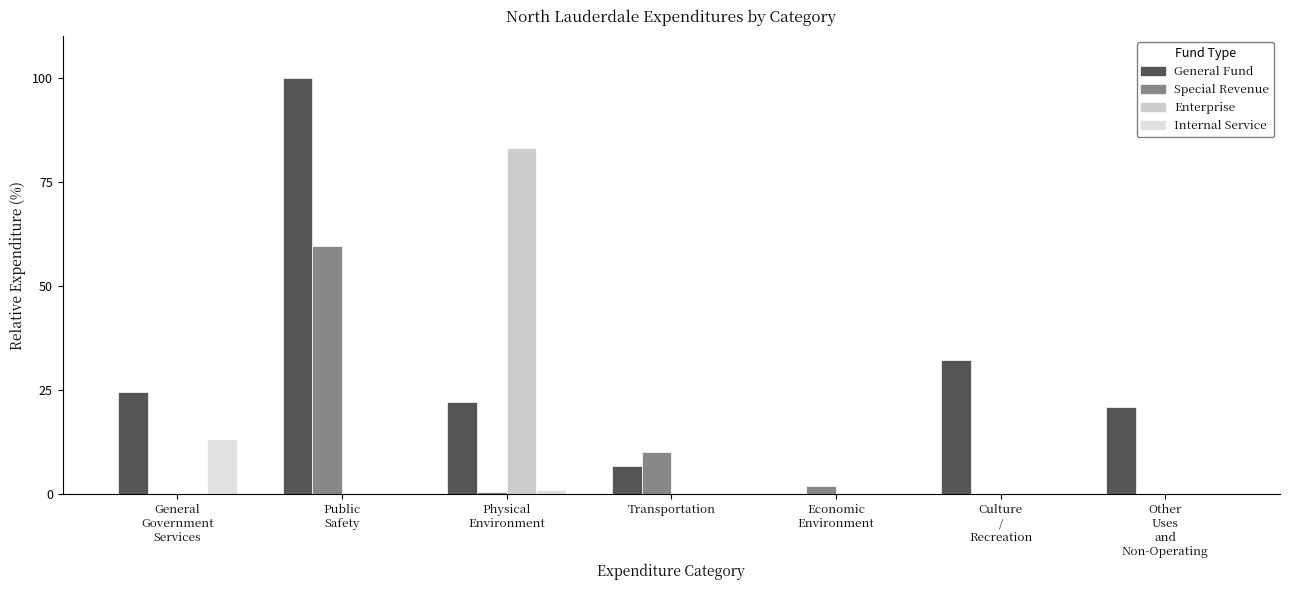

Reading right to left, what are all the values shown in this chart?

General Fund: 20.9	32.3	0.0	6.7	22.1	100.0	24.5
Special Revenue: 0.0	0.0	1.9	10.2	0.4	59.5	0.0
Enterprise: 0.0	0.0	0.0	0.0	83.2	0.0	0.0
Internal Service: 0.0	0.0	0.0	0.0	1.0	0.0	13.2